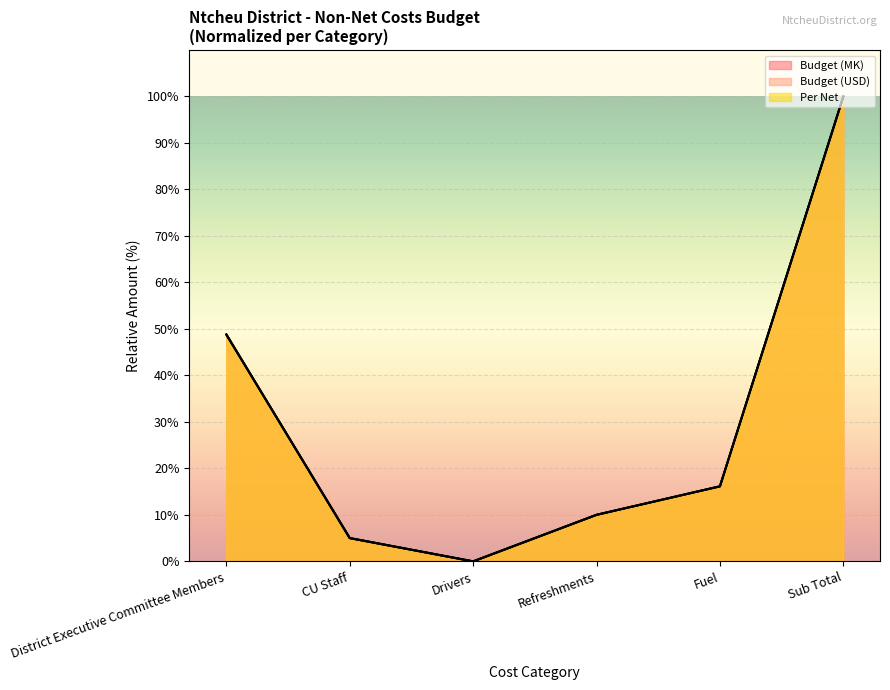

How many positive values does the Budget (MK) series have?

5